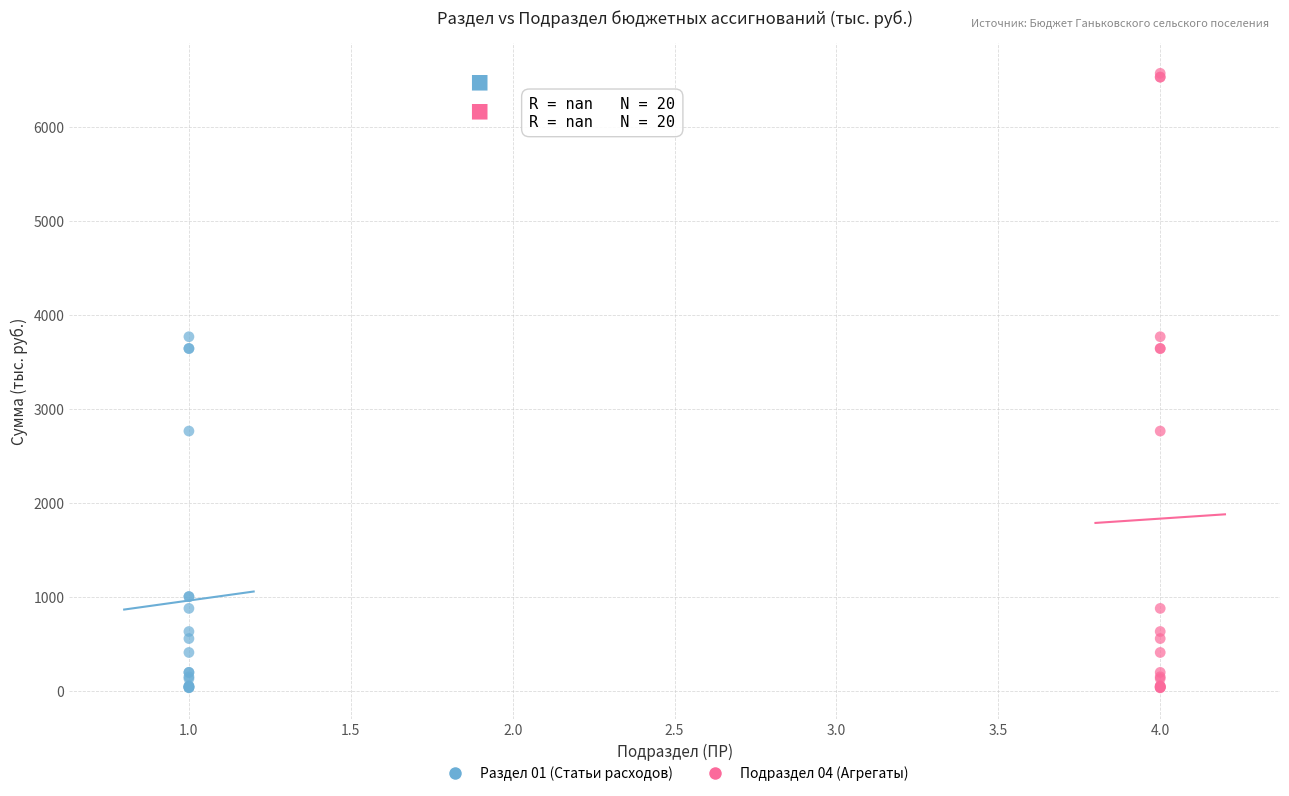

Which series reaches the maximum Y coordinate?

Подраздел 04 (Агрегаты)